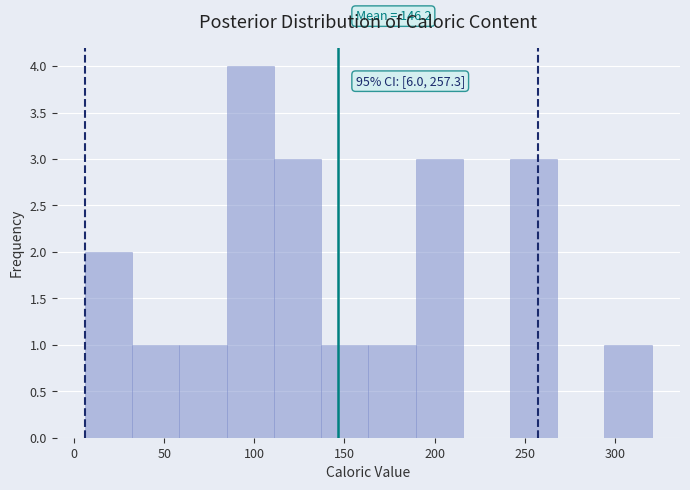

Which range on the x-axis has the tallest bar?

85 to 110